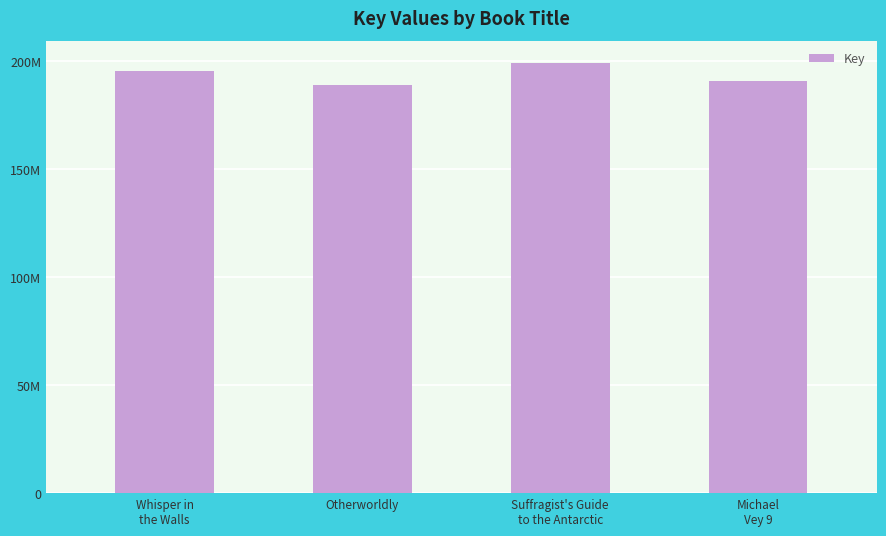

Count the number of data series in this chart.

1